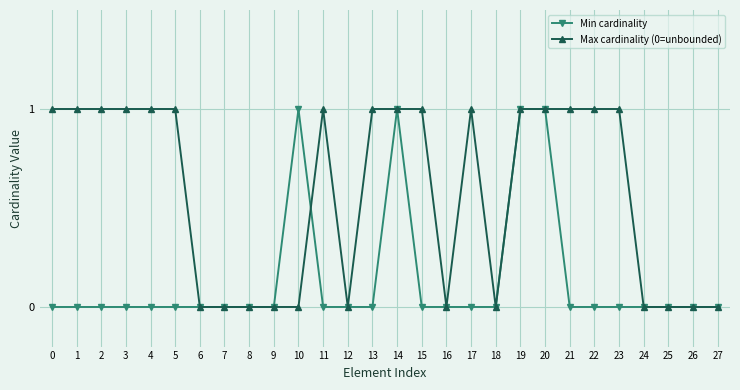

Rank the series by their average value, from lowest to highest.

Min cardinality, Max cardinality (0=unbounded)